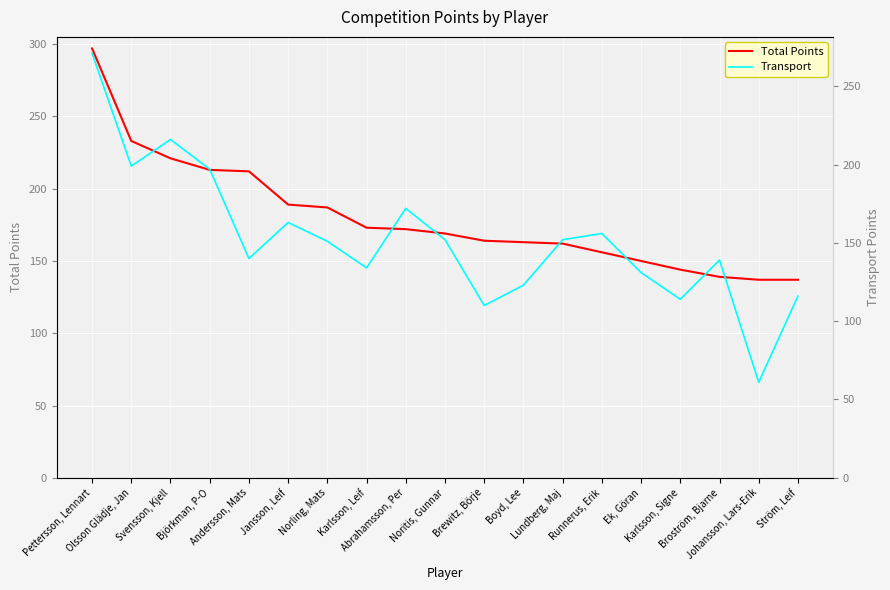

True or false: Total Points and Transport intersect in this chart.

False